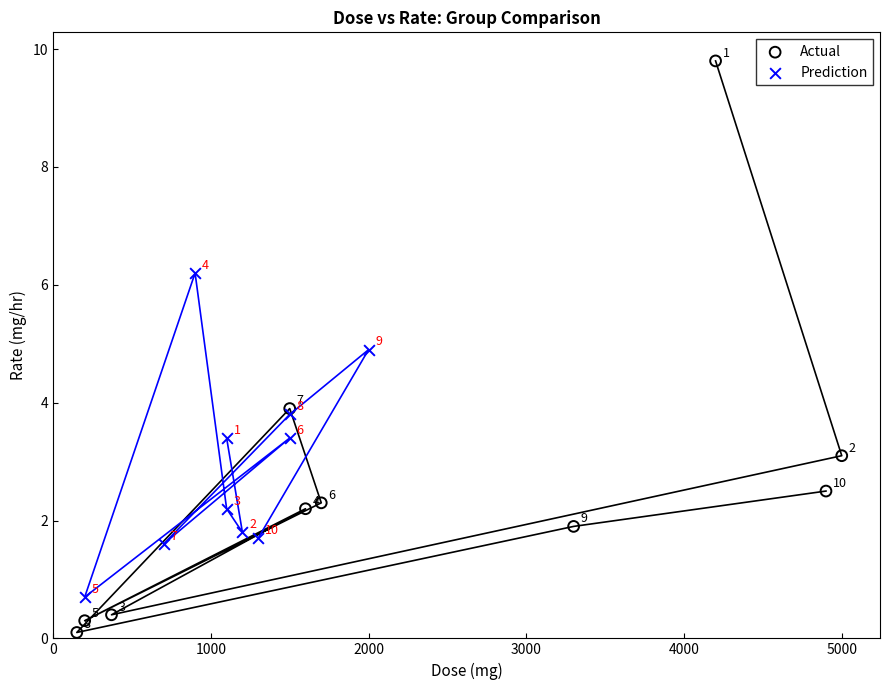

Which series has the largest Y range (max minus min)?

Actual